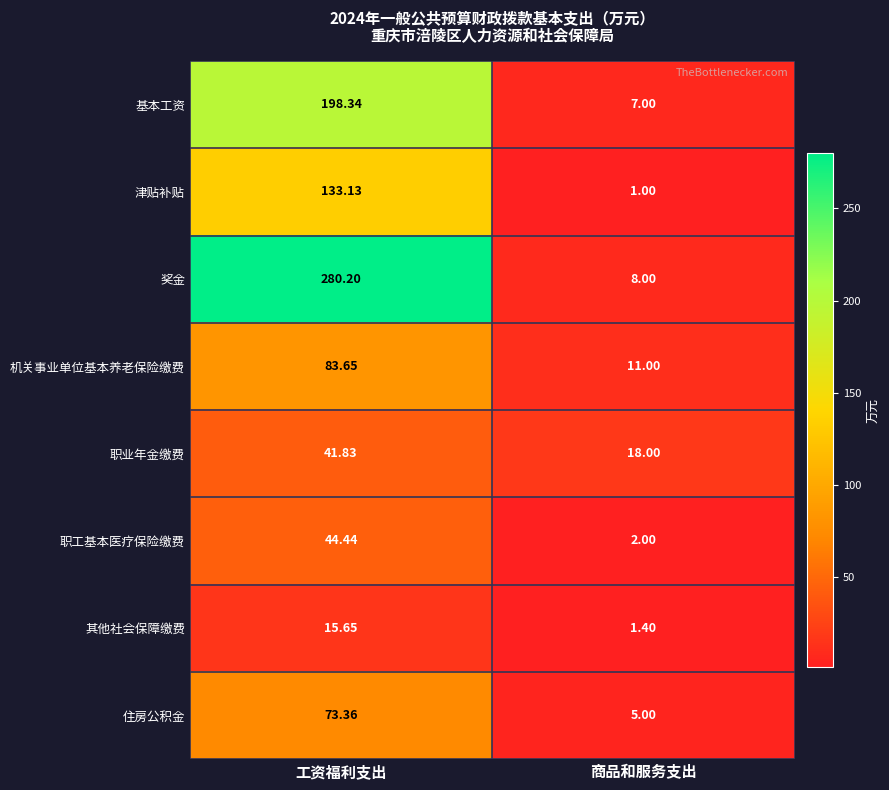

Where is 基本工资 nearest to the value 102?

商品和服务支出